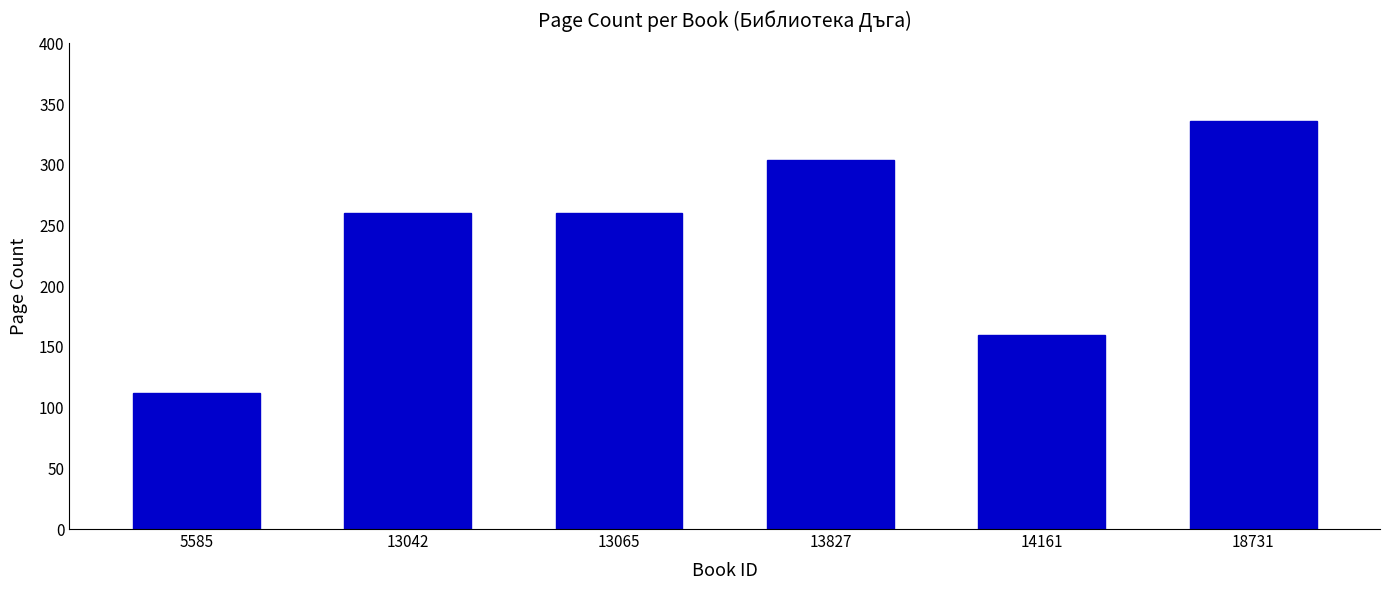

What value does the data have at 18731, to the nearest 5?

335